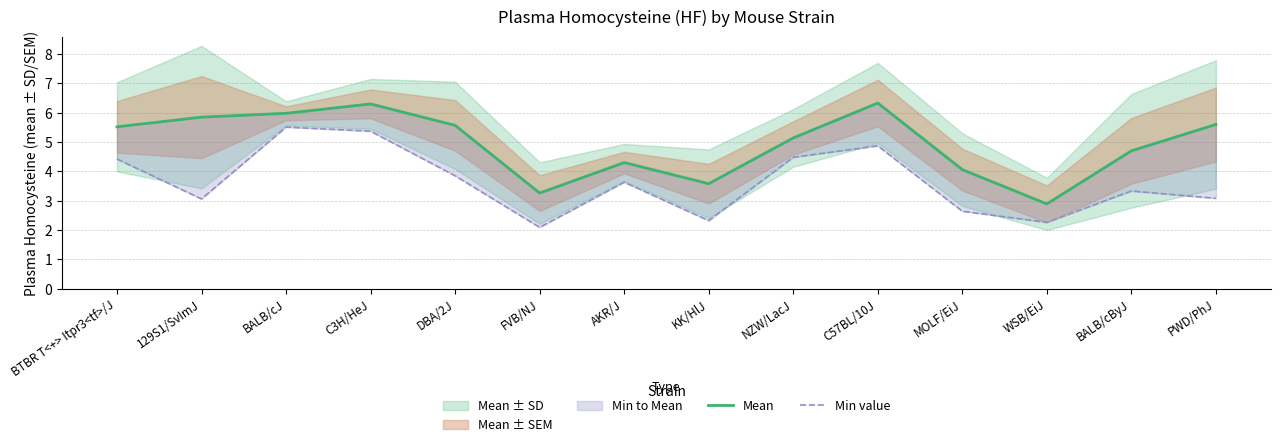

List the labels in order of Min value value, smallest first.

FVB/NJ, WSB/EiJ, KK/HlJ, MOLF/EiJ, 129S1/SvImJ, PWD/PhJ, BALB/cByJ, AKR/J, DBA/2J, BTBR T<+> Itpr3<tf>/J, NZW/LacJ, C57BL/10J, C3H/HeJ, BALB/cJ